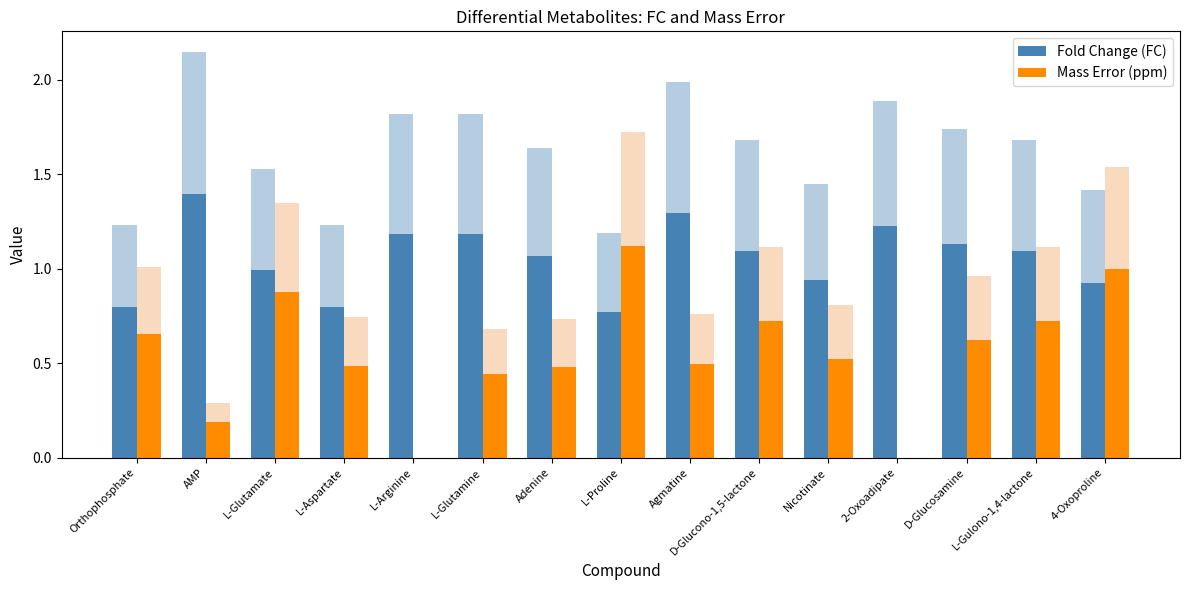

Between Adenine and 2-Oxoadipate, which series saw the biggest shift?

Mass Error (ppm)